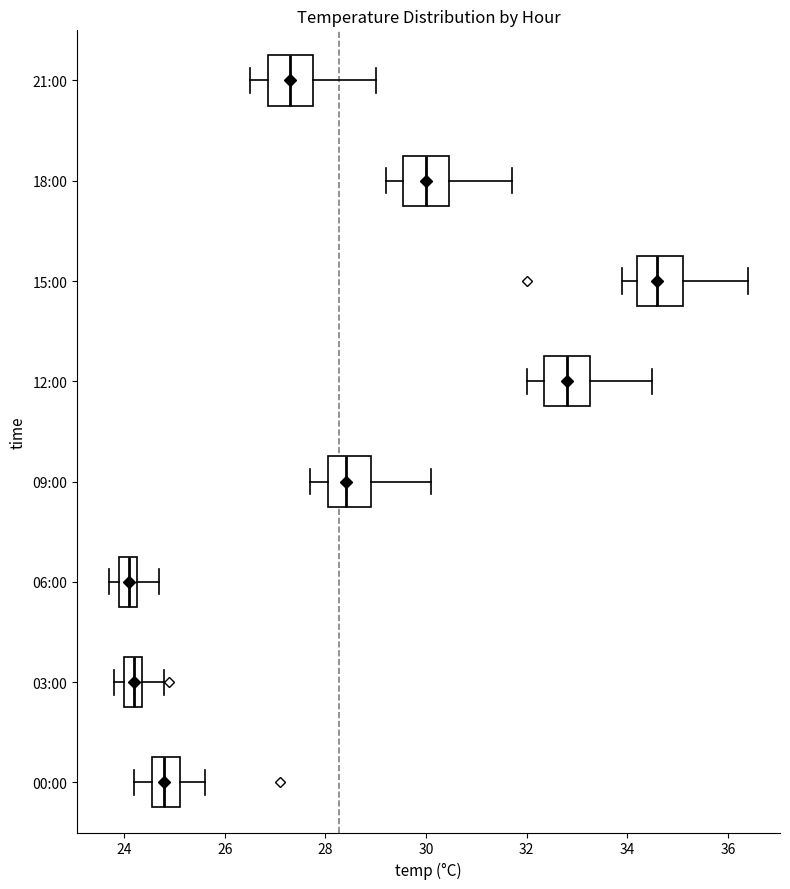

Reading bottom to top, transcribe this box plot: for each box, give where its median line is, the range the box spans, and where its two whiskers end, as read against the x-axis. The values are not printed on the chart, so give them approximately, as read against the axis.

00:00: median 24.8, box 24.6 to 25.2, whiskers 24.2 to 25.6
03:00: median 24.2, box 24.0 to 24.4, whiskers 23.8 to 24.8
06:00: median 24.2 (inside the box), box 24.0 to 24.2, whiskers 23.8 to 24.8
09:00: median 28.4, box 28.0 to 29.0, whiskers 27.8 to 30.2
12:00: median 32.8, box 32.4 to 33.2, whiskers 32.0 to 34.6
15:00: median 34.6, box 34.2 to 35.2, whiskers 34.0 to 36.4
18:00: median 30.0, box 29.6 to 30.4, whiskers 29.2 to 31.8
21:00: median 27.4, box 26.8 to 27.8, whiskers 26.6 to 29.0